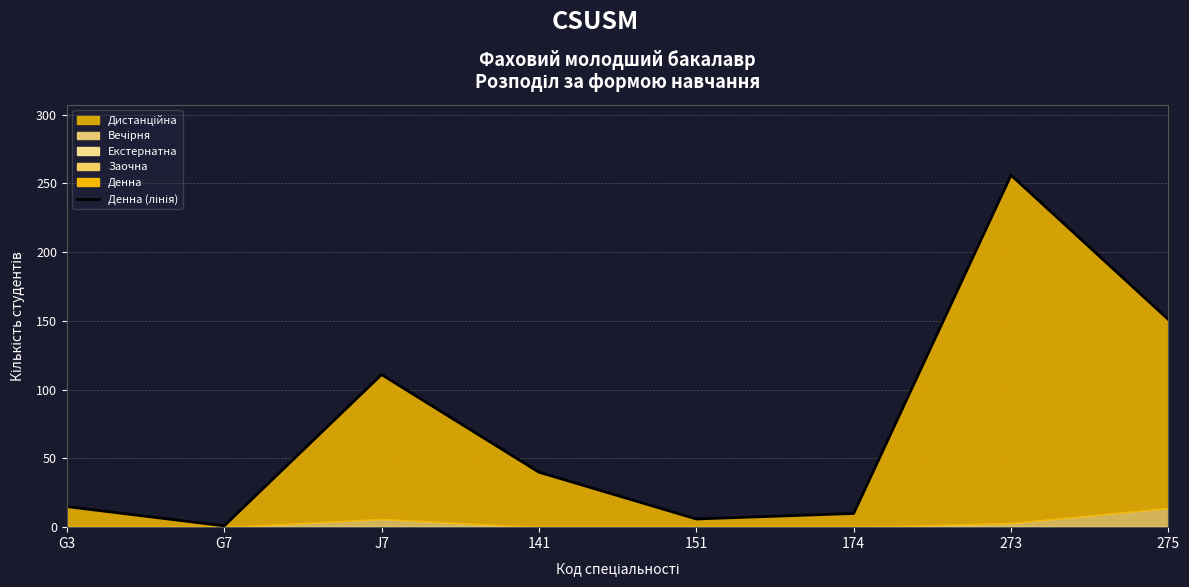

What is the sum of all values?

590